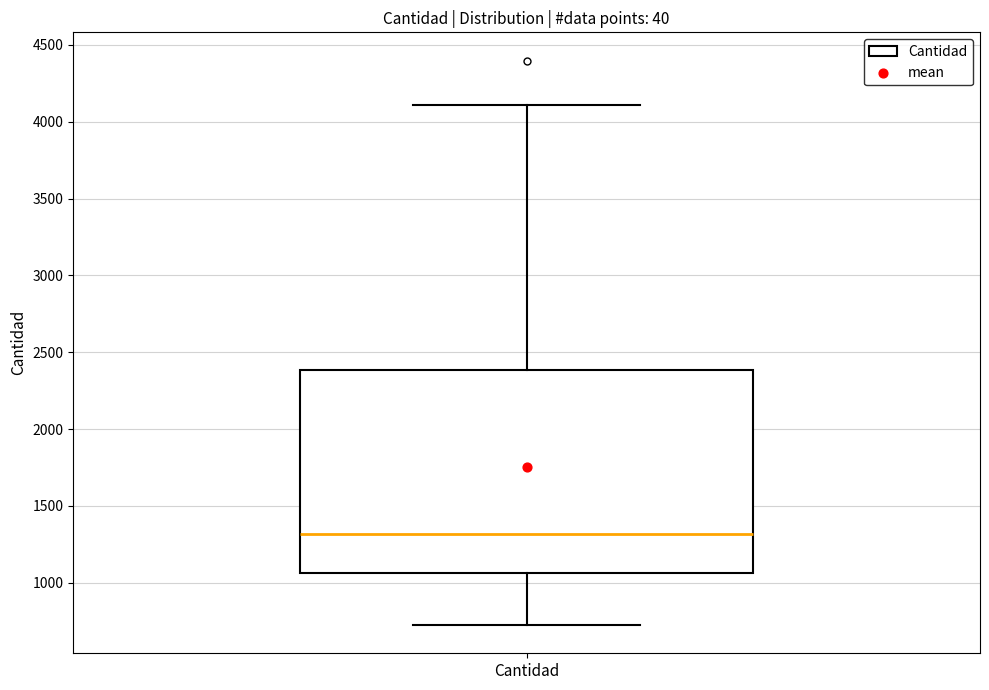

Read this box plot against the y-axis: the position of the median line, the range covered by the box, and the ends of both whiskers. The values are not printed on the chart, so give them approximately, as read against the axis.

median 1300, box 1050 to 2400, whiskers 700 to 4100